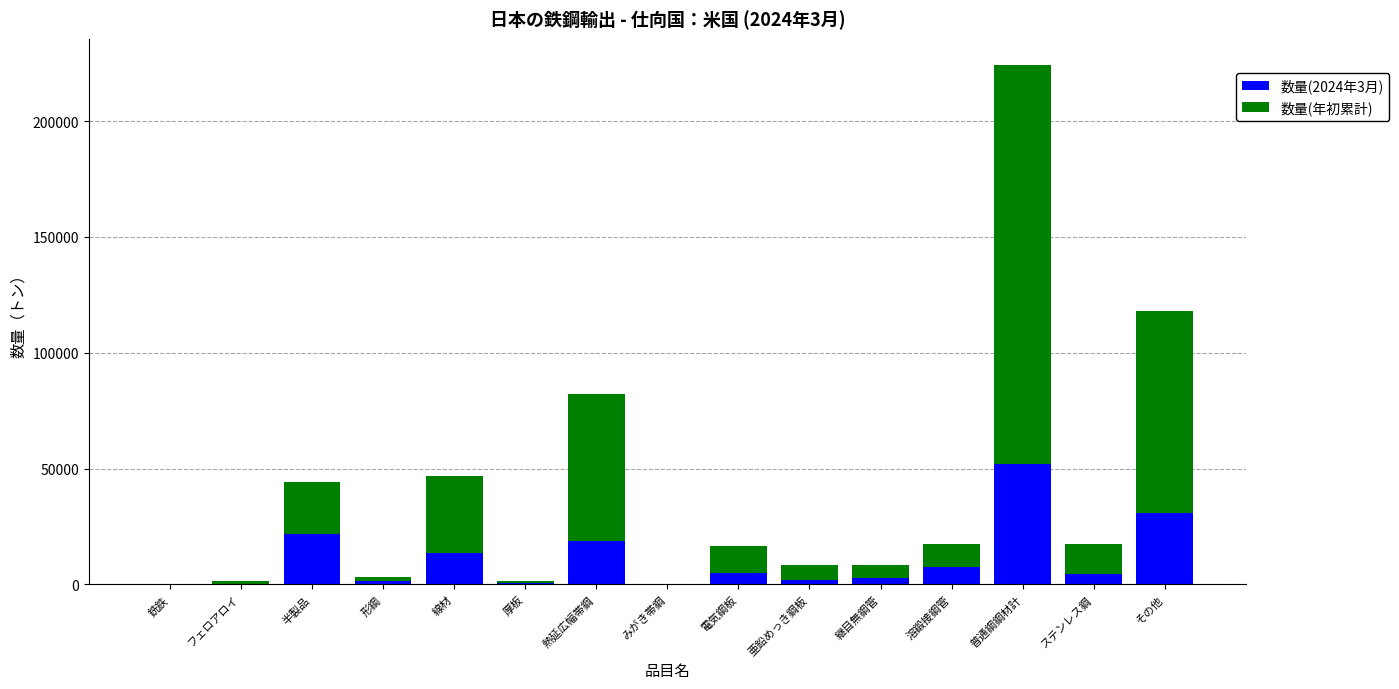

What is the sum of all 数量(2024年3月) values?

160674.0